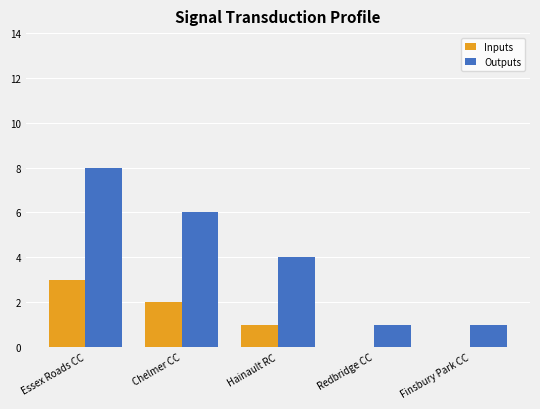

True or false: Outputs has a value of 1 at Finsbury Park CC.

True